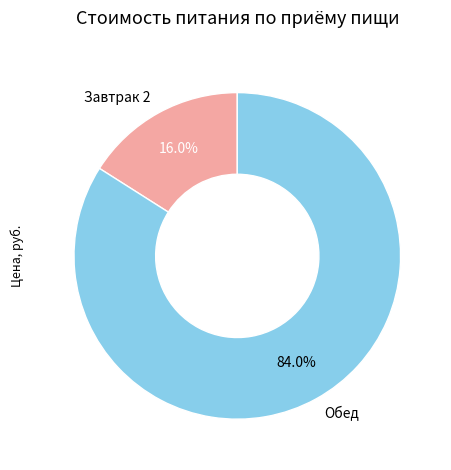

Is the sum of Завтрак 2 and Обед greater than half?

Yes